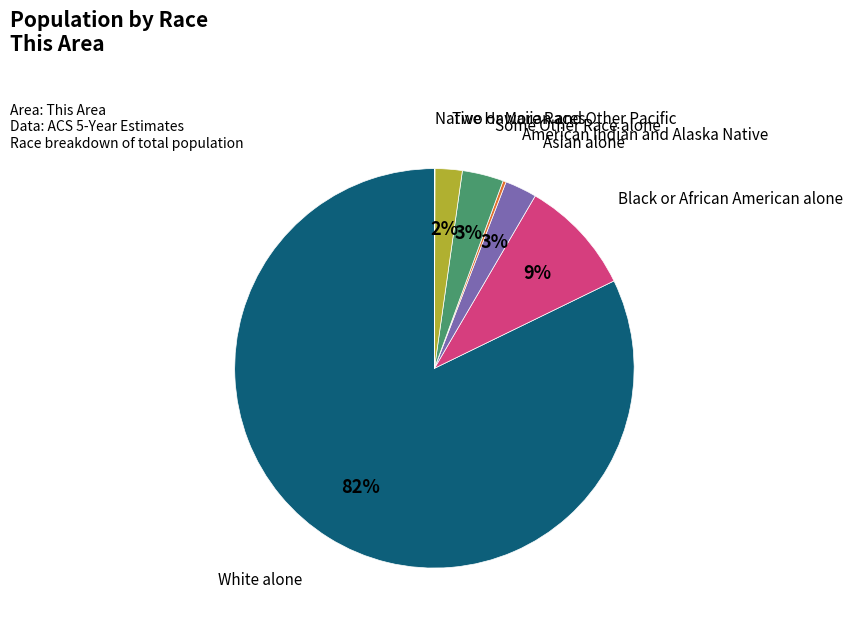

Is there any slice that represents more than half of the pie?

Yes